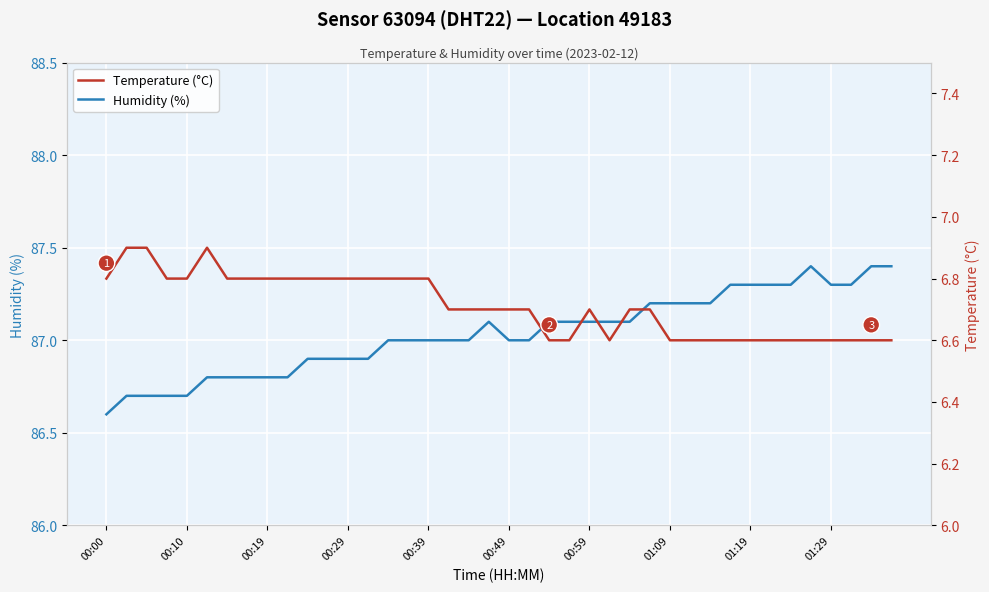

What is the difference between the maximum and minimum values in the Humidity (%) series?

0.8